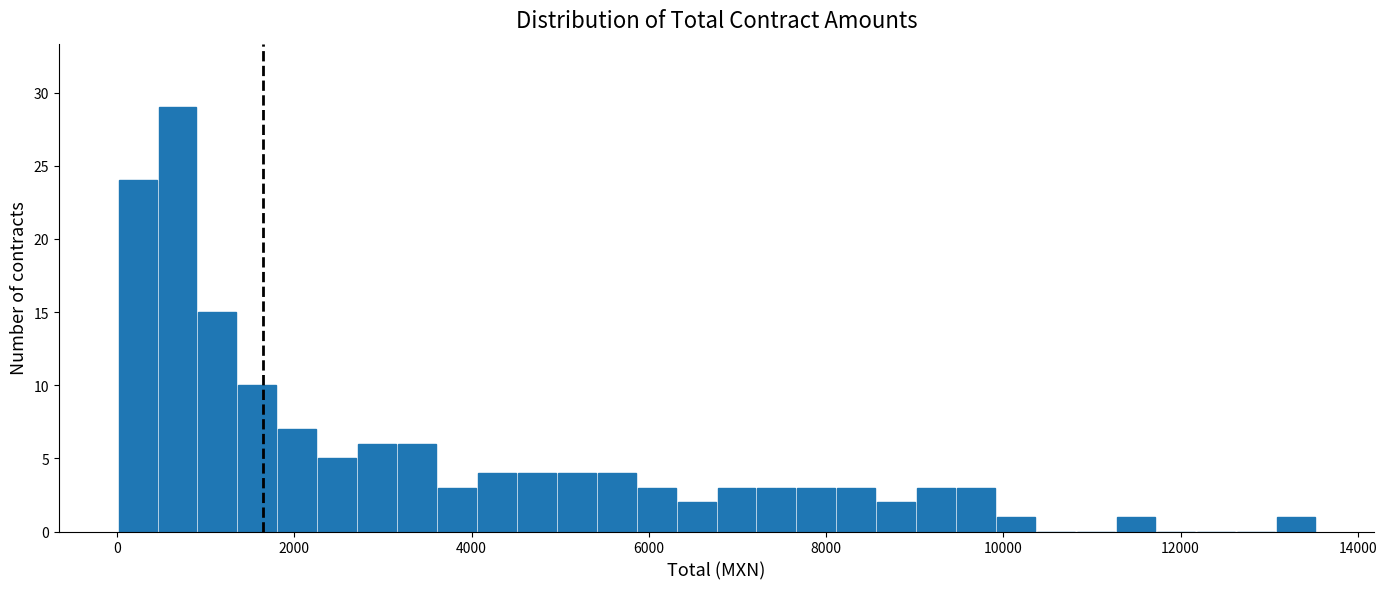

Read against the x-axis, roughly where is the centre of the tallest bar?

600